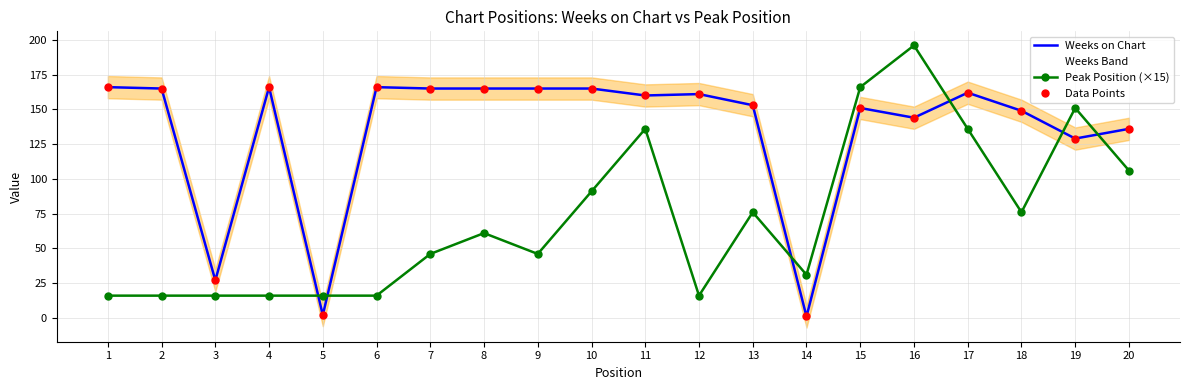

Between 19 and 6, which is larger?

6